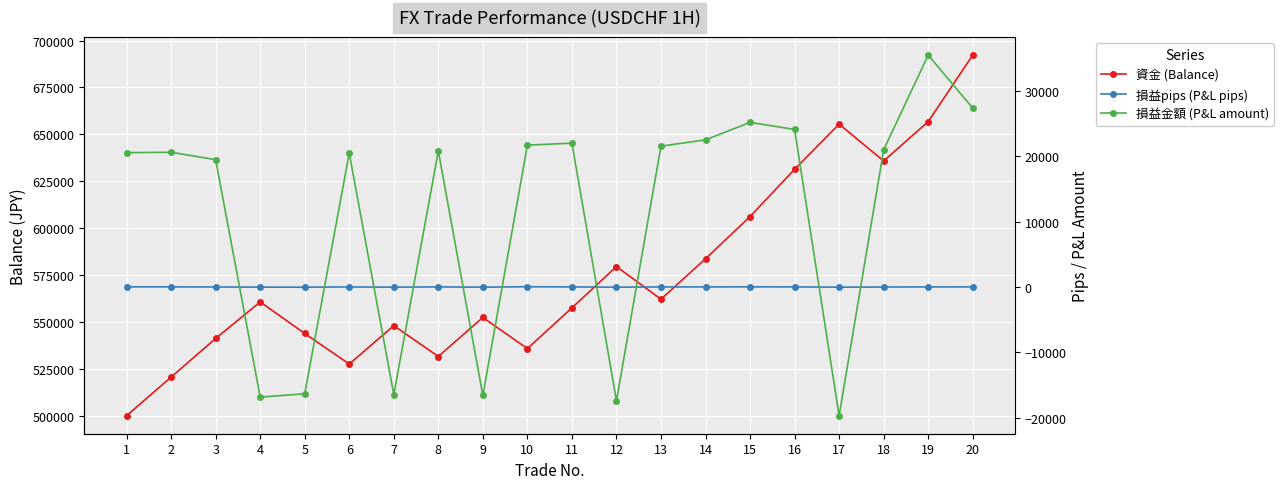

The 損益pips (P&L pips) series shows 74.1 at 10. True or false?

False